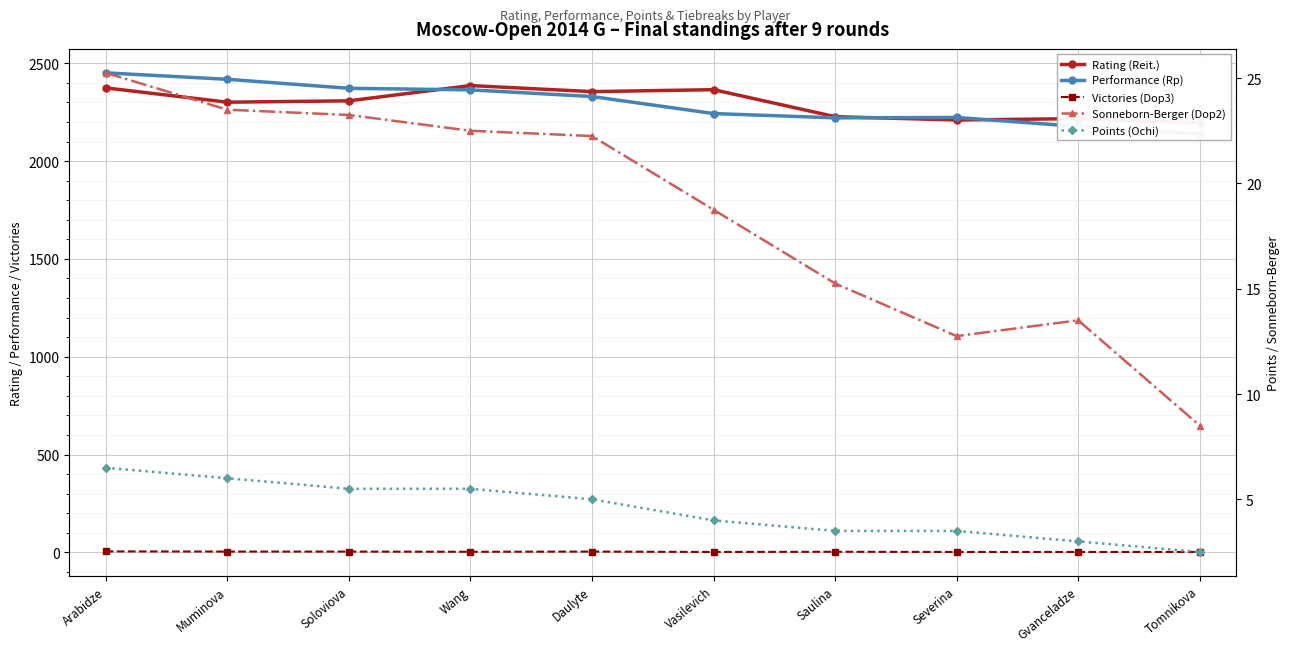

List the series in order of their peak value, highest first.

Performance (Rp), Rating (Reit.), Sonneborn-Berger (Dop2), Points (Ochi), Victories (Dop3)